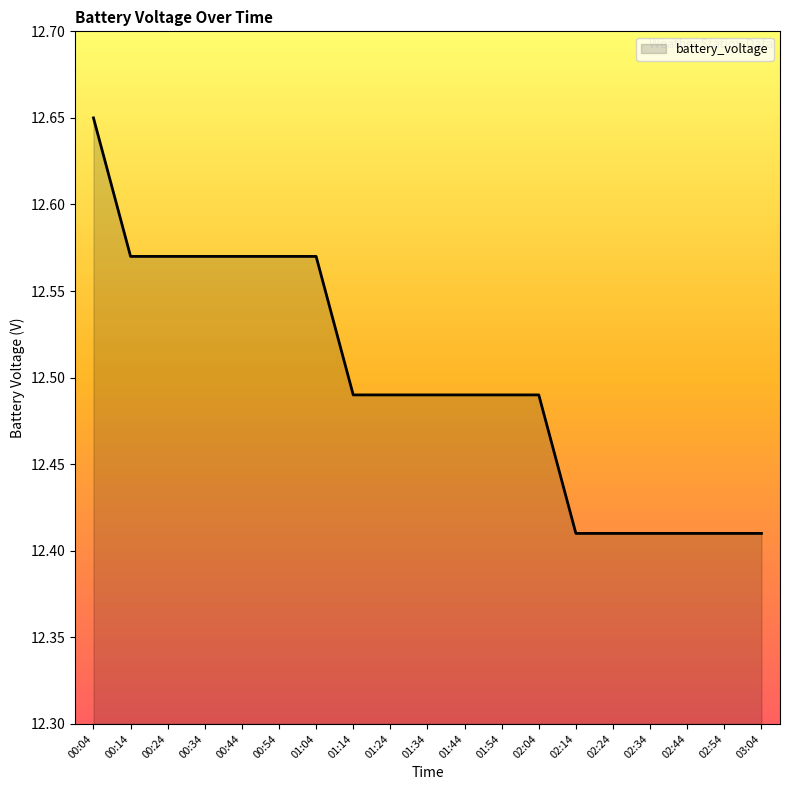

What position from the left is 02:24?

15